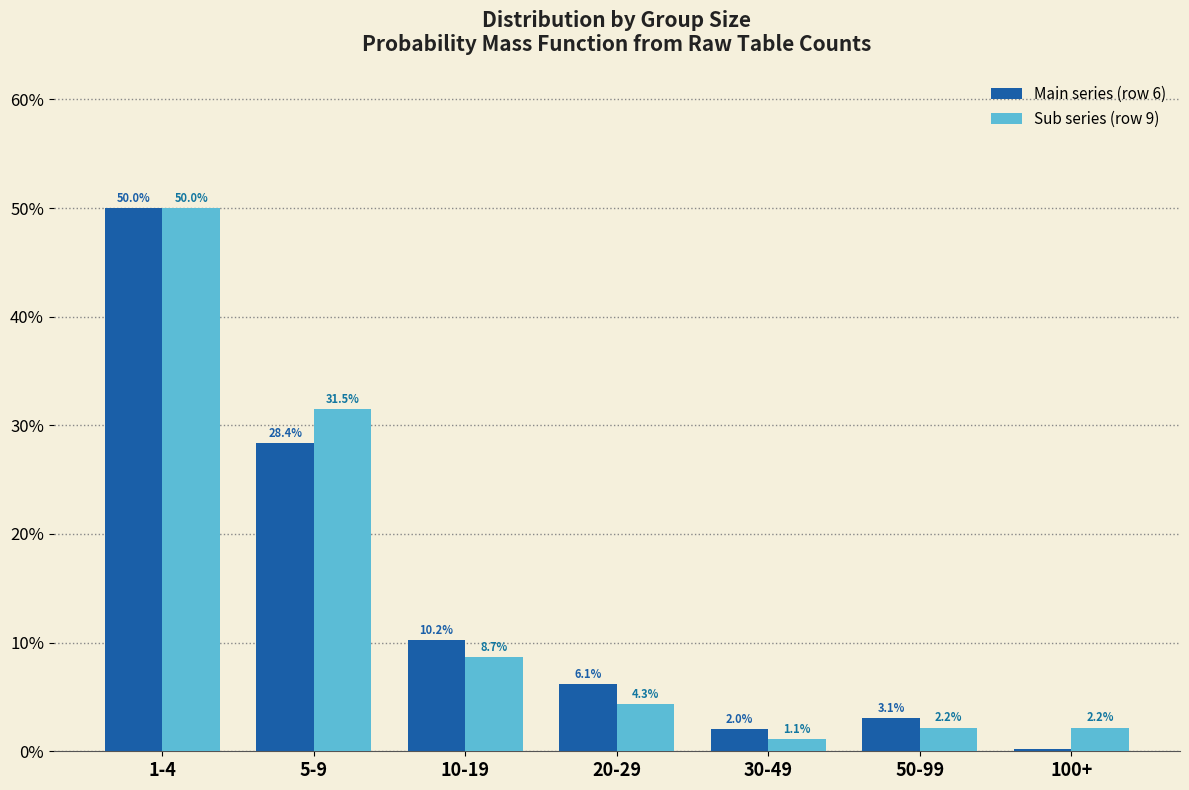

What value does the Sub series (row 9) series have at 100+?

2.2